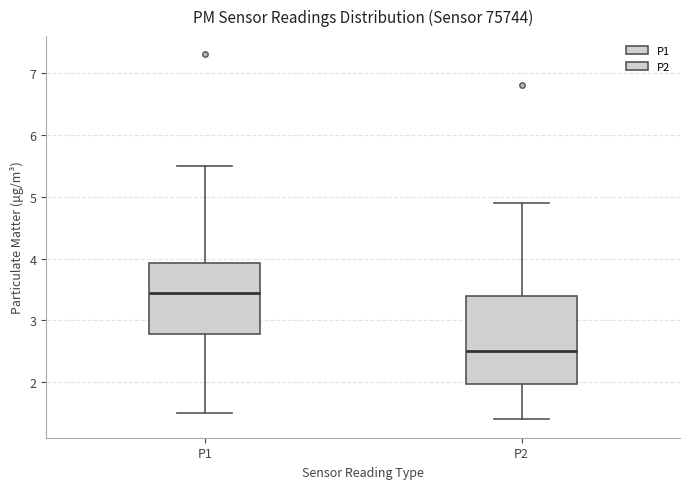

Where does the lower whisker of the box for P2 end on the y-axis? The values are not printed on the chart, so give them approximately, as read against the axis.

1.4